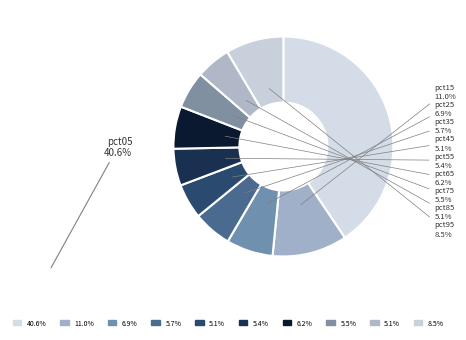

To the nearest percent, what is the difference between the largest and smallest slice percentages?

35%